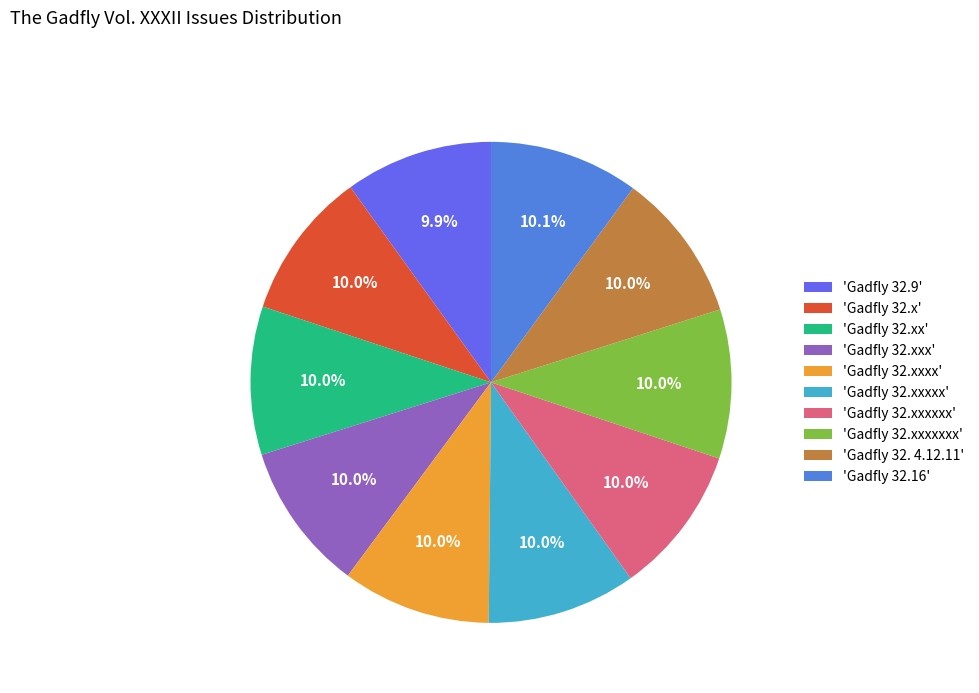

How many slices are in this pie chart?

10